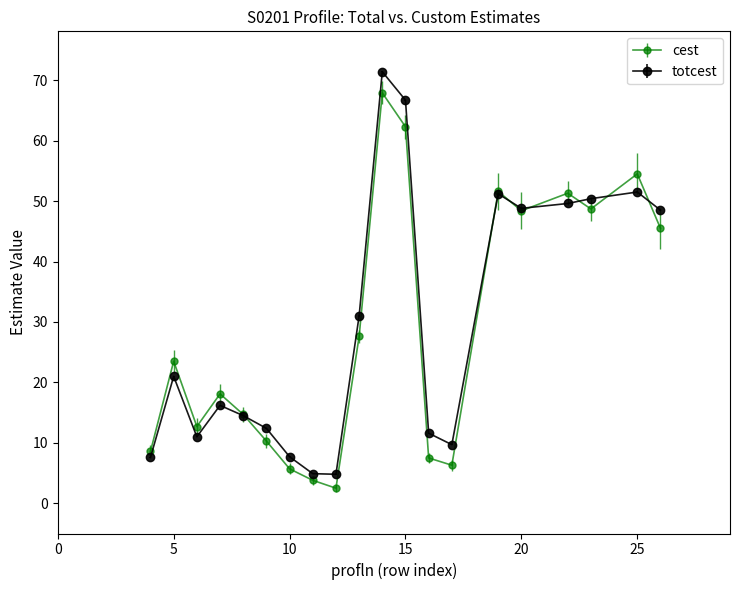

At how many categories does at least one series exceed 26?

9